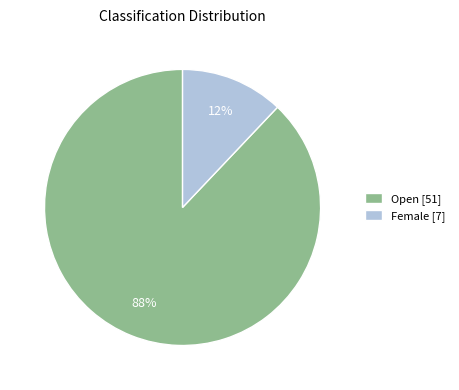

Is it true that Open is 88% of the pie?

True